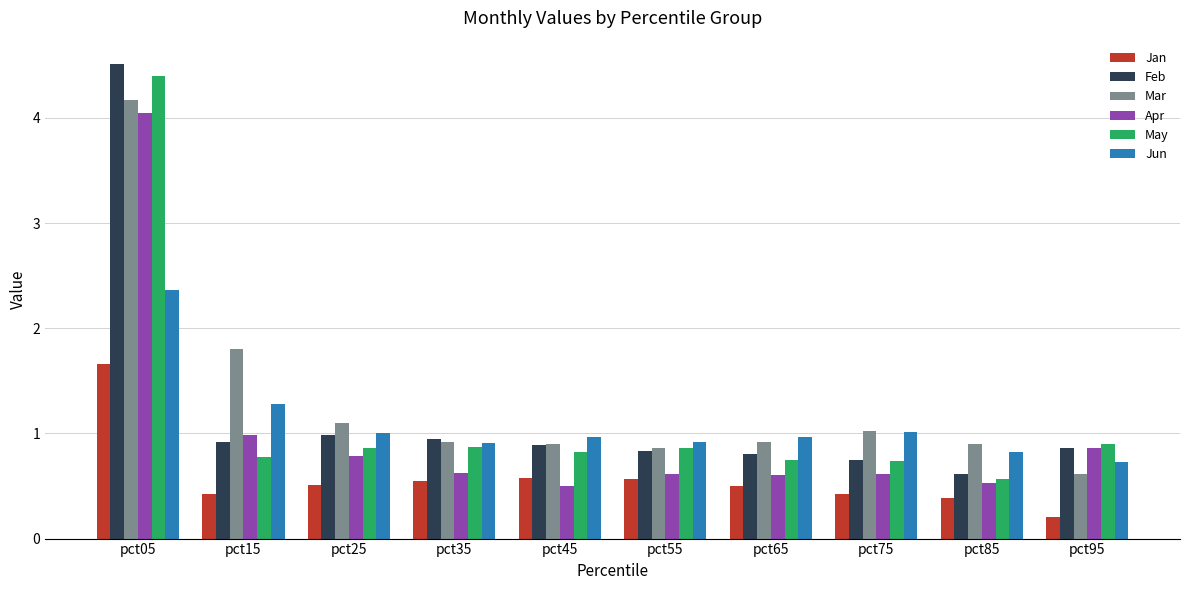

Which label corresponds to the smallest value in the chart?

pct95